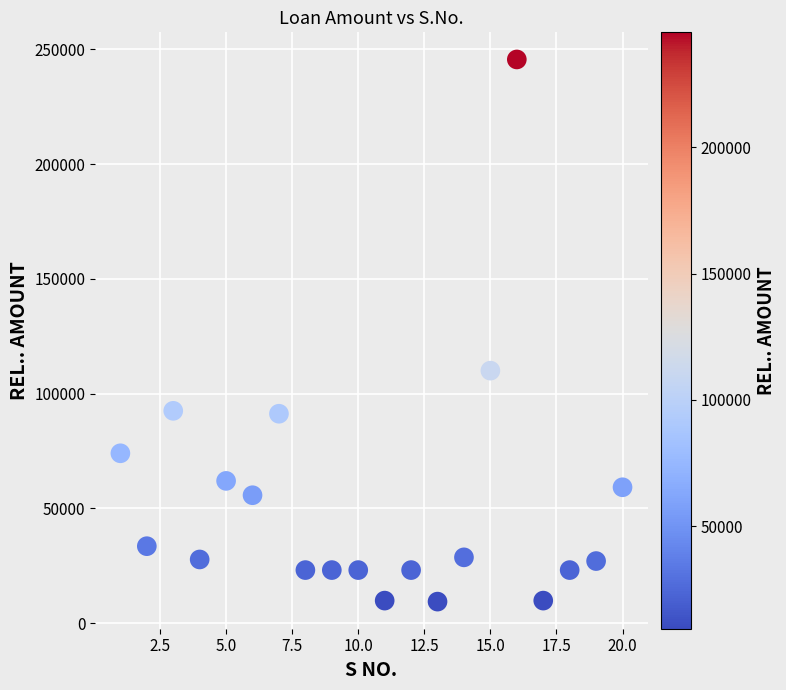

What is the range of Y values (max minus min)?

236168